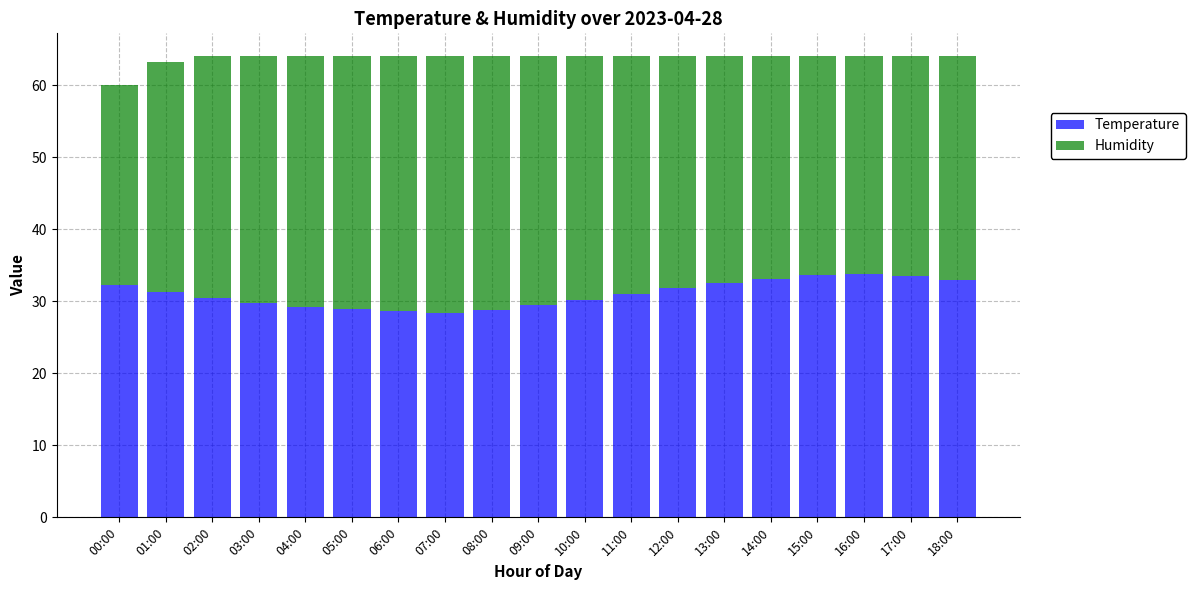

Is it true that Temperature equals 6.6 at 07:00?

False